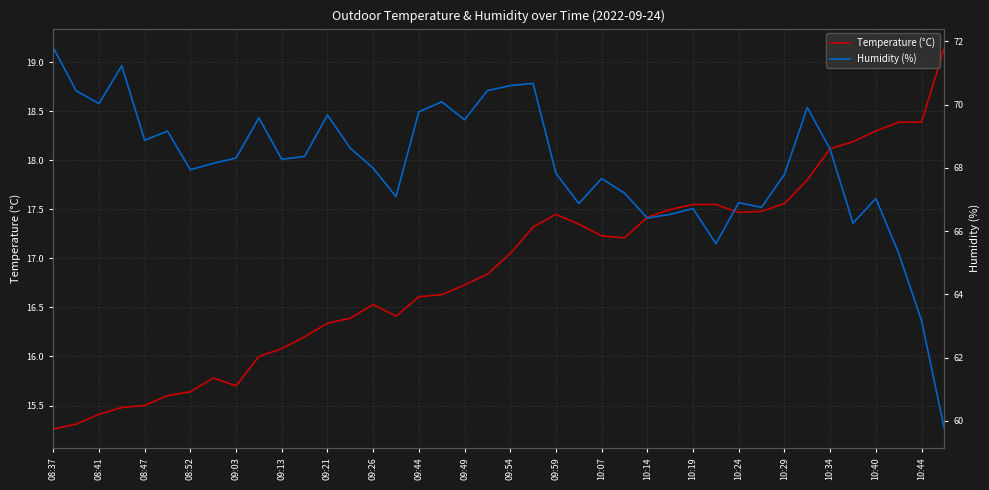

The Temperature (°C) series shows 16.3 at 09:21. True or false?

True